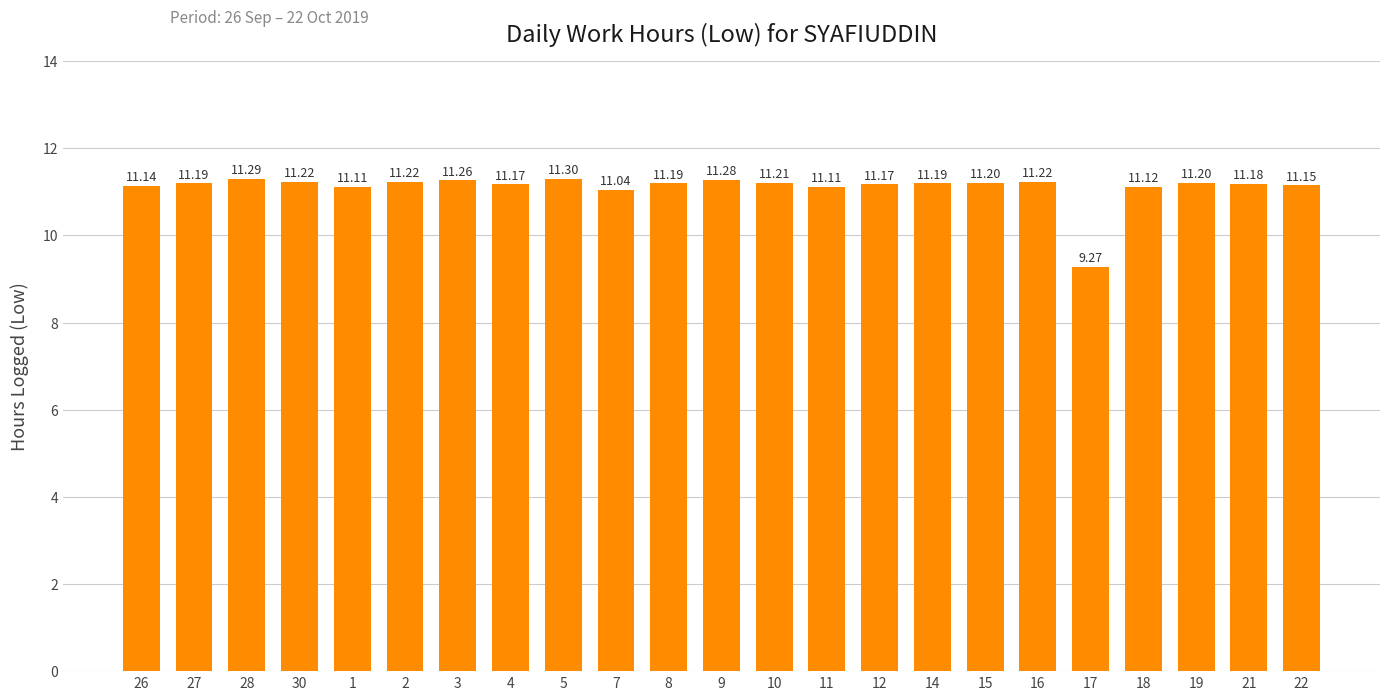

What position from the left is 30?

4